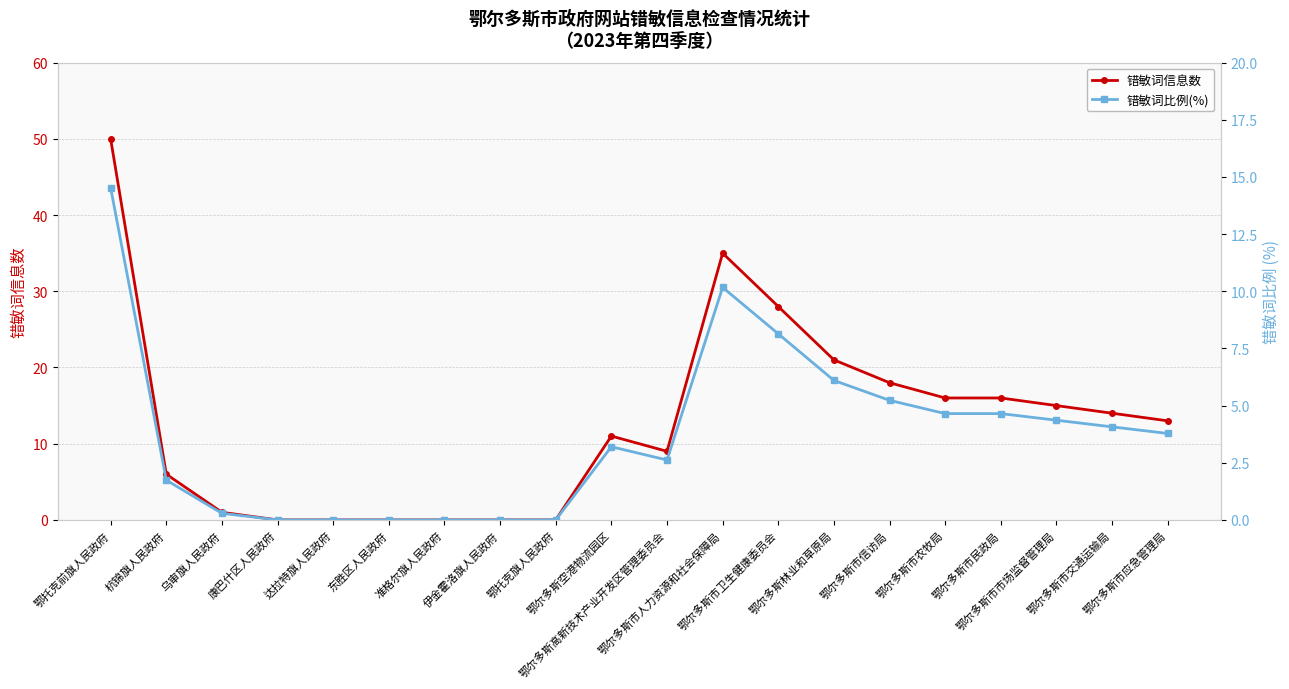

Is it true that 错敏词信息数 equals 28.0 at 鄂尔多斯市卫生健康委员会?

True